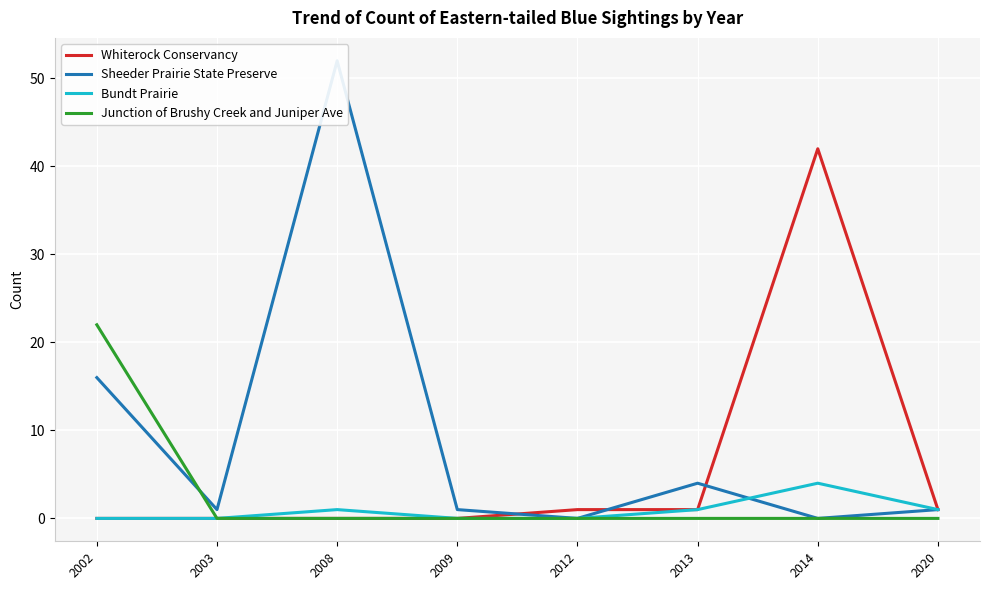

How many values in Whiterock Conservancy are above zero?

4